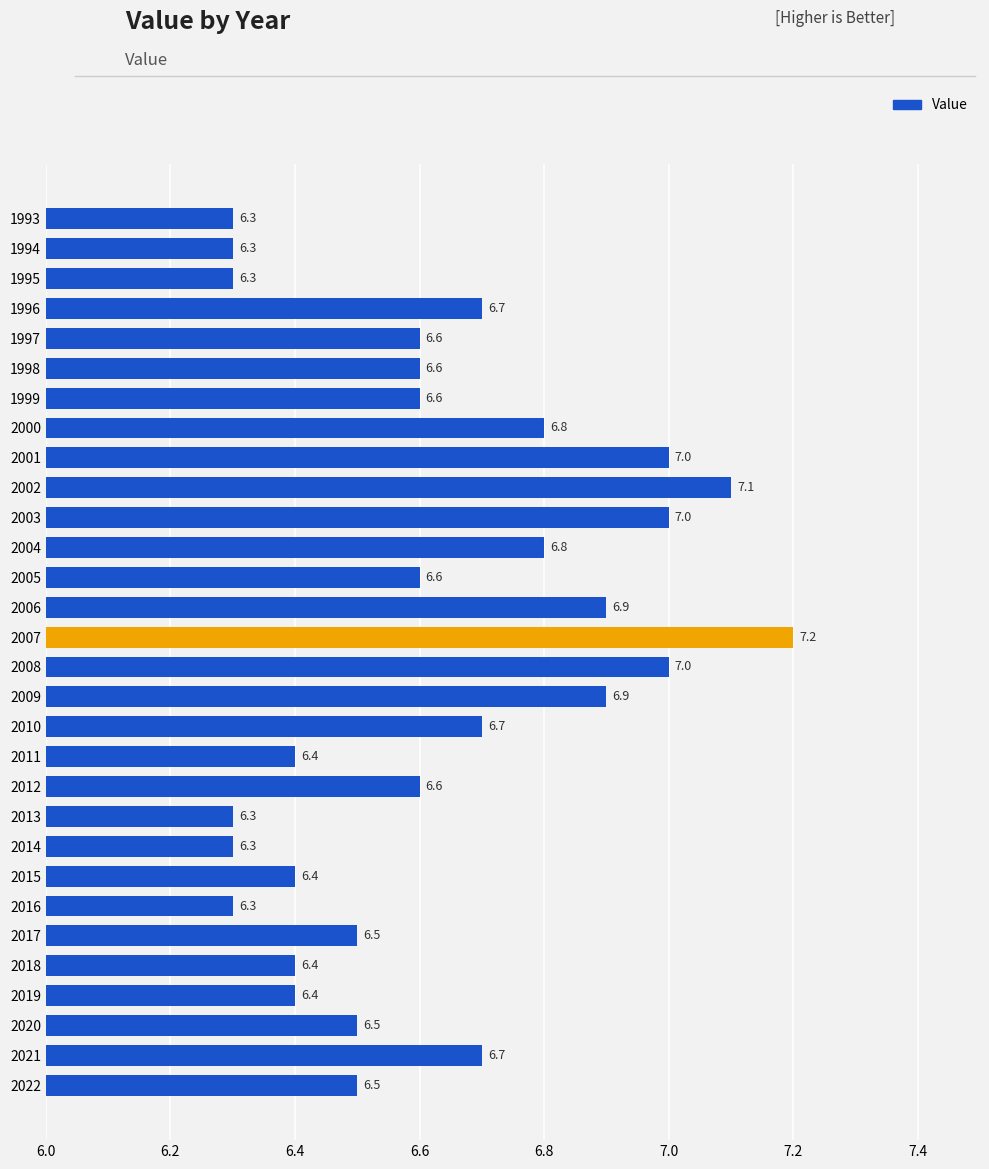

Reading top to bottom, list all the values displayed in this chart.

1993=6.3	1994=6.3	1995=6.3	1996=6.7	1997=6.6	1998=6.6	1999=6.6	2000=6.8	2001=7.0	2002=7.1	2003=7.0	2004=6.8	2005=6.6	2006=6.9	2007=7.2	2008=7.0	2009=6.9	2010=6.7	2011=6.4	2012=6.6	2013=6.3	2014=6.3	2015=6.4	2016=6.3	2017=6.5	2018=6.4	2019=6.4	2020=6.5	2021=6.7	2022=6.5